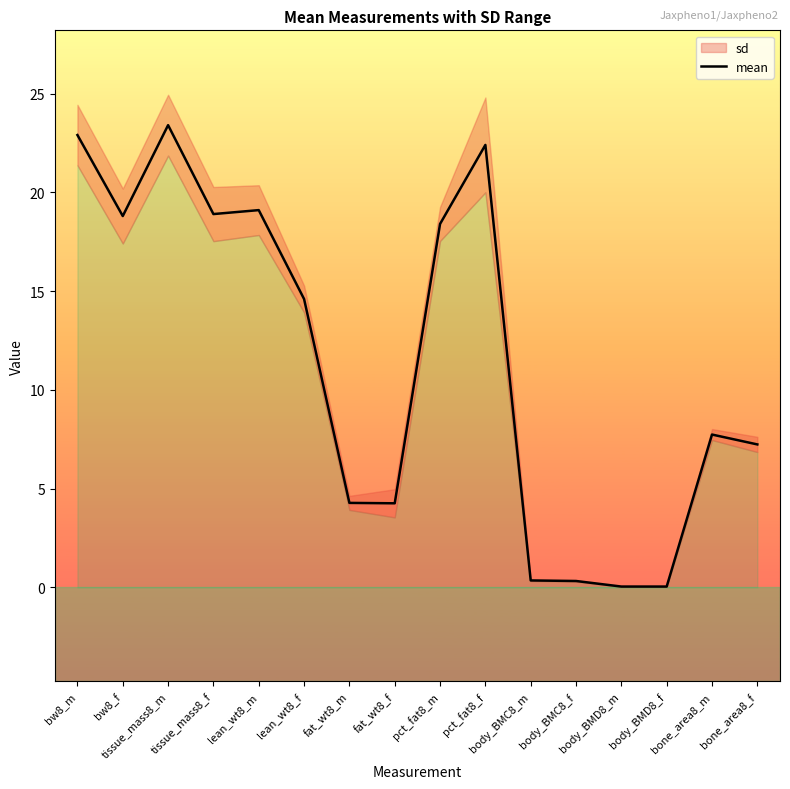

At which label is the value closest to 11?

bone_area8_m